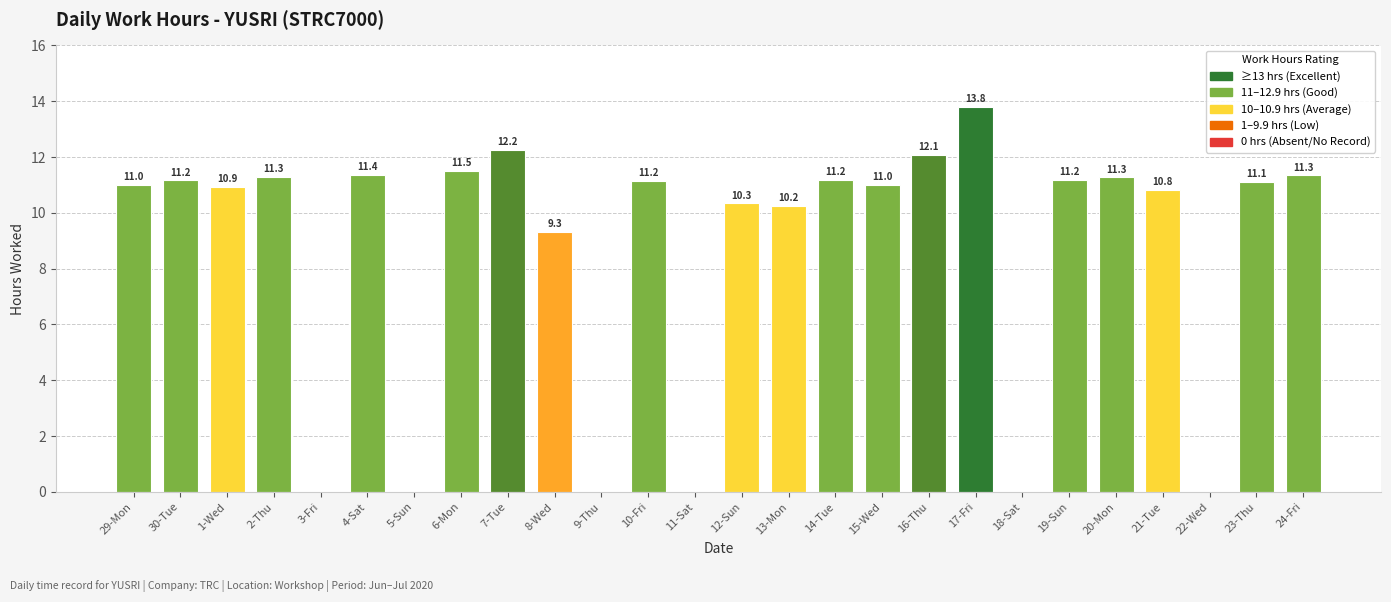

Approximately how many times larger is the value at 15-Wed compared to 10-Fri?

1.0